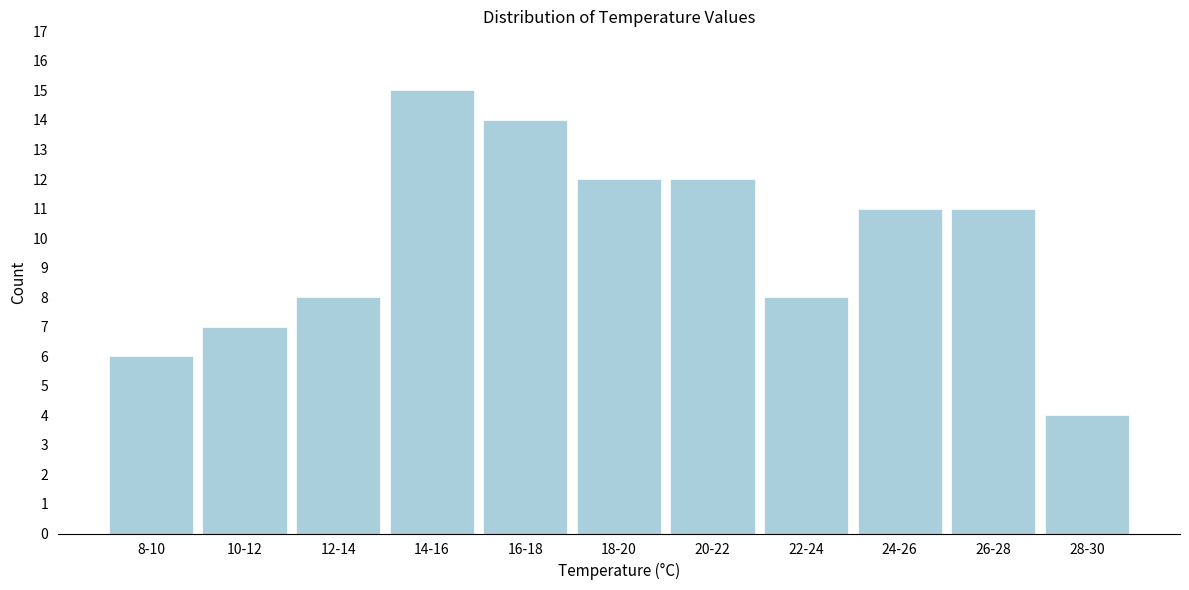

Reading left to right, transcribe all the data shown in this chart.

6	7	8	15	14	12	12	8	11	11	4